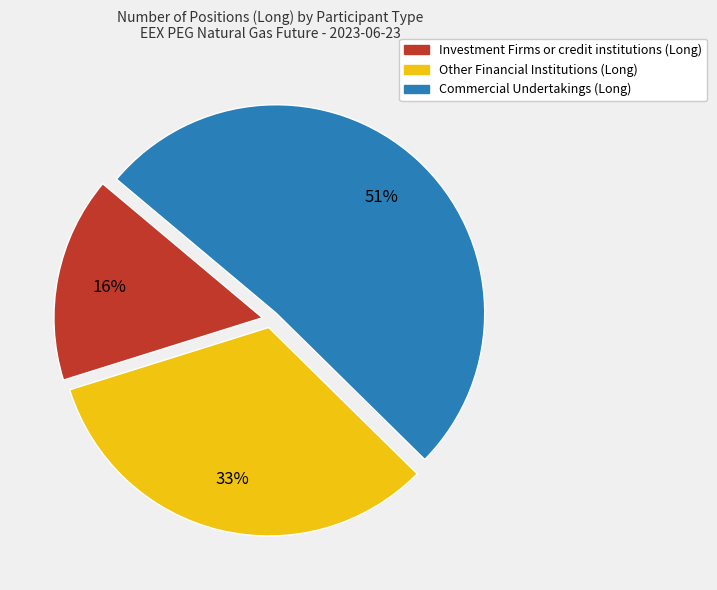

Does Other Financial Institutions (Long) account for over 50% of the chart?

No